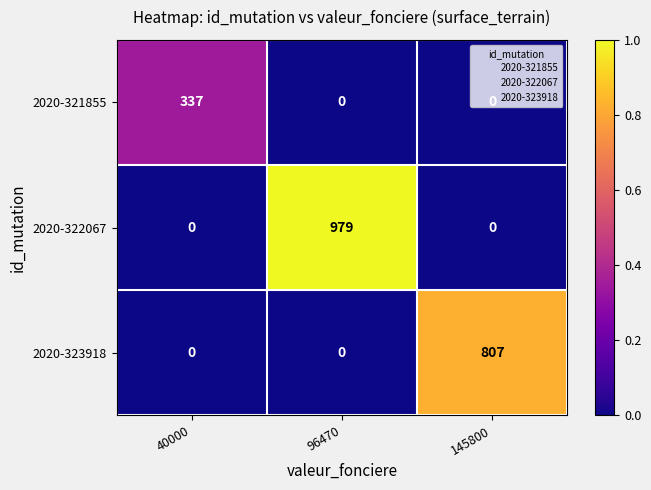

What is the average value of the 2020-322067 series?

326